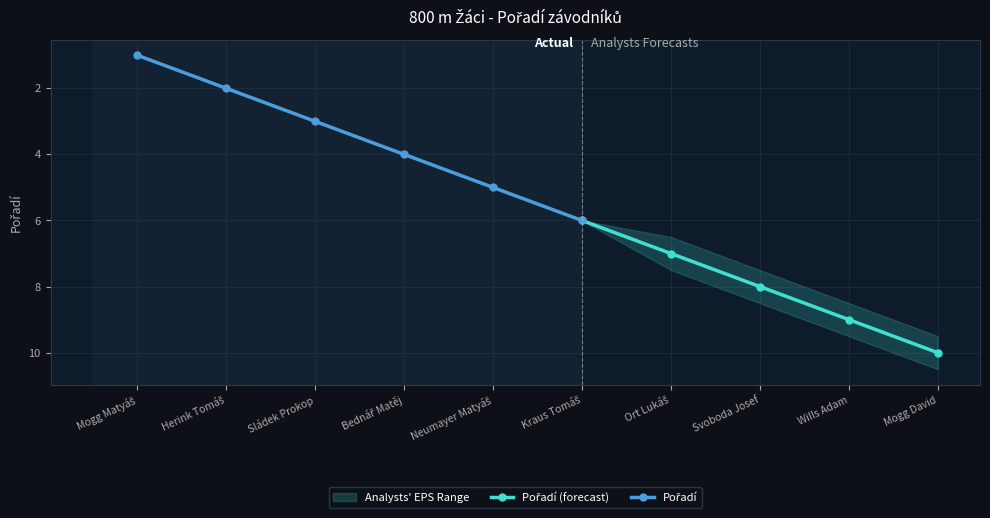

What position from the right is Herink Tomáš?

9